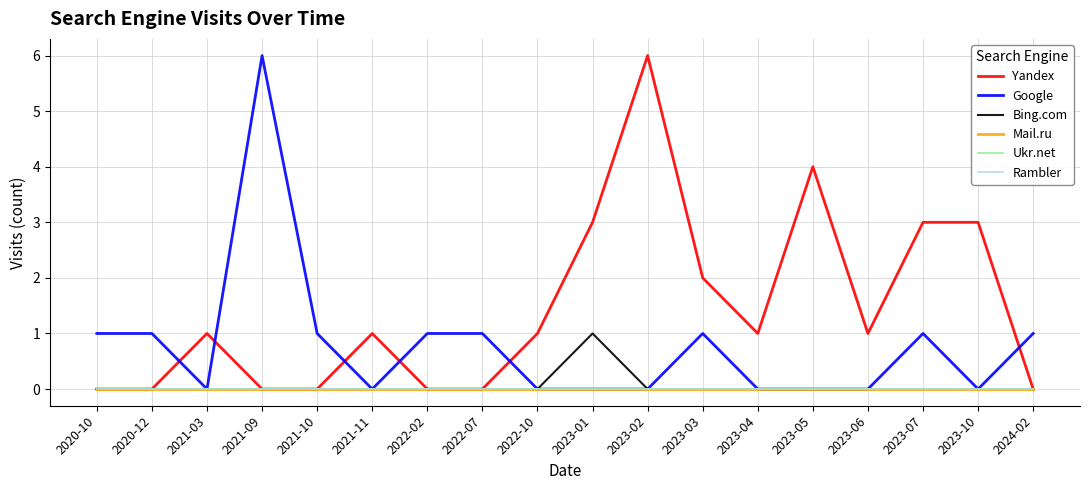

Reading left to right, what are all the values shown in this chart?

Yandex: 0	0	1	0	0	1	0	0	1	3	6	2	1	4	1	3	3	0
Google: 1	1	0	6	1	0	1	1	0	0	0	1	0	0	0	1	0	1
Bing.com: 0	0	0	0	0	0	0	0	0	1	0	0	0	0	0	0	0	0
Mail.ru: 0	0	0	0	0	0	0	0	0	0	0	0	0	0	0	0	0	0
Ukr.net: 0	0	0	0	0	0	0	0	0	0	0	0	0	0	0	0	0	0
Rambler: 0	0	0	0	0	0	0	0	0	0	0	0	0	0	0	0	0	0